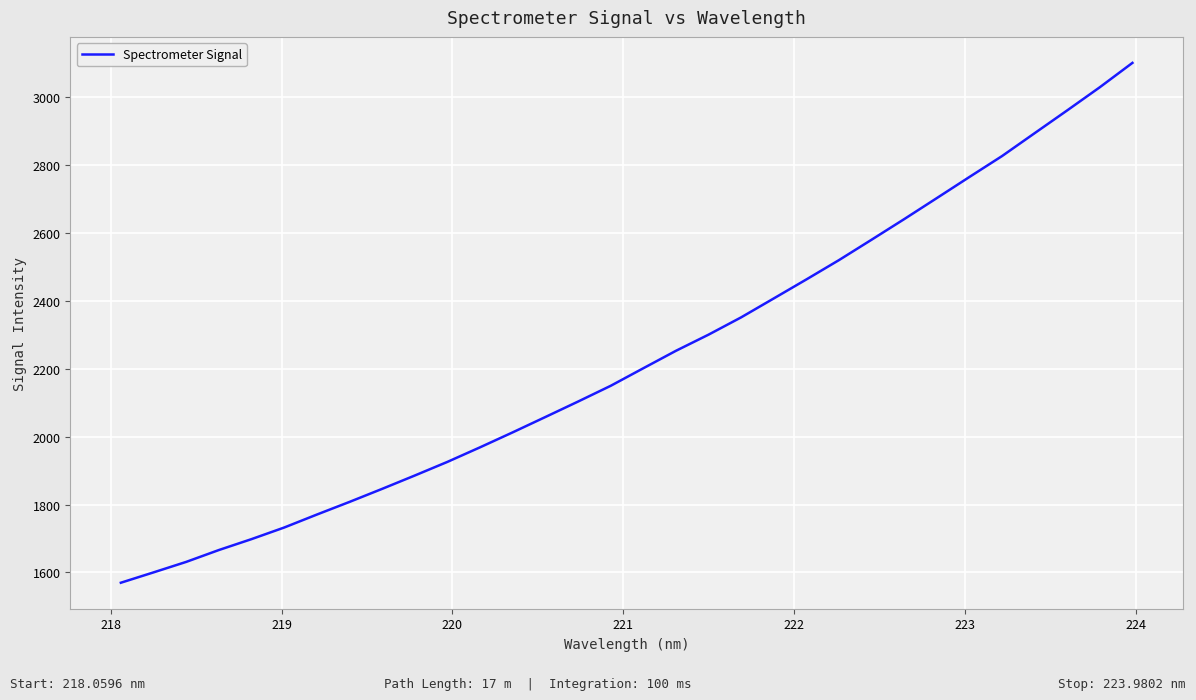

What is the maximum value shown in the chart?

3101.1